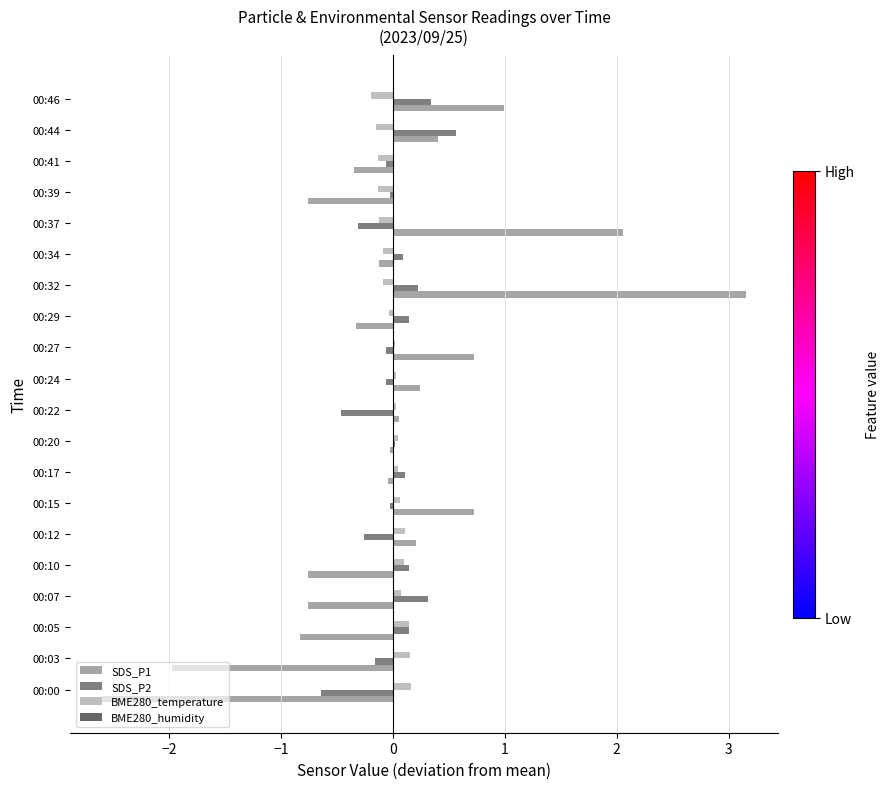

What is the maximum value for SDS_P2?

0.6